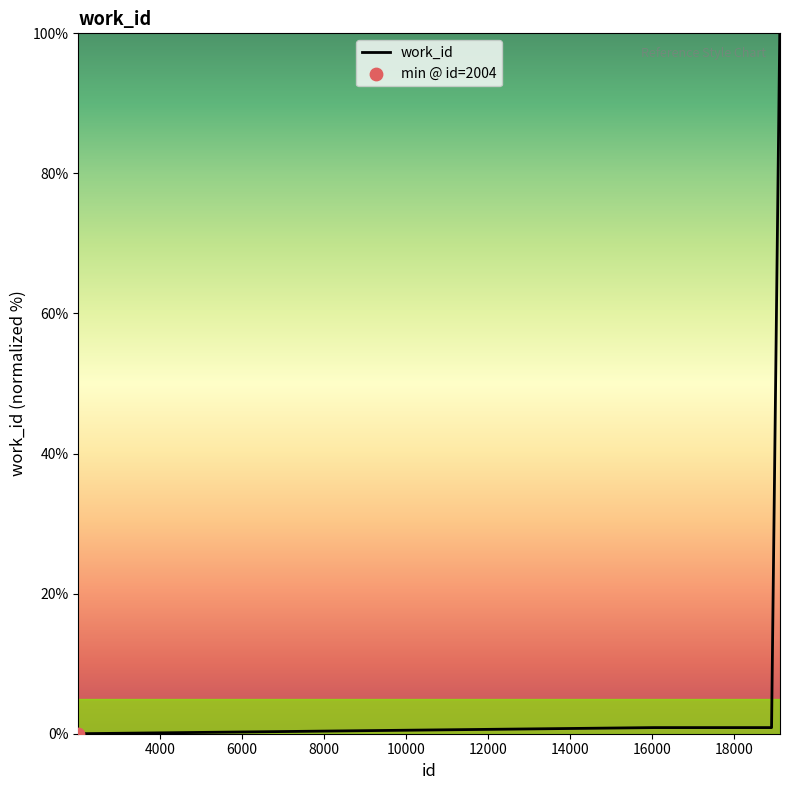

What is the greatest value displayed?

100.0